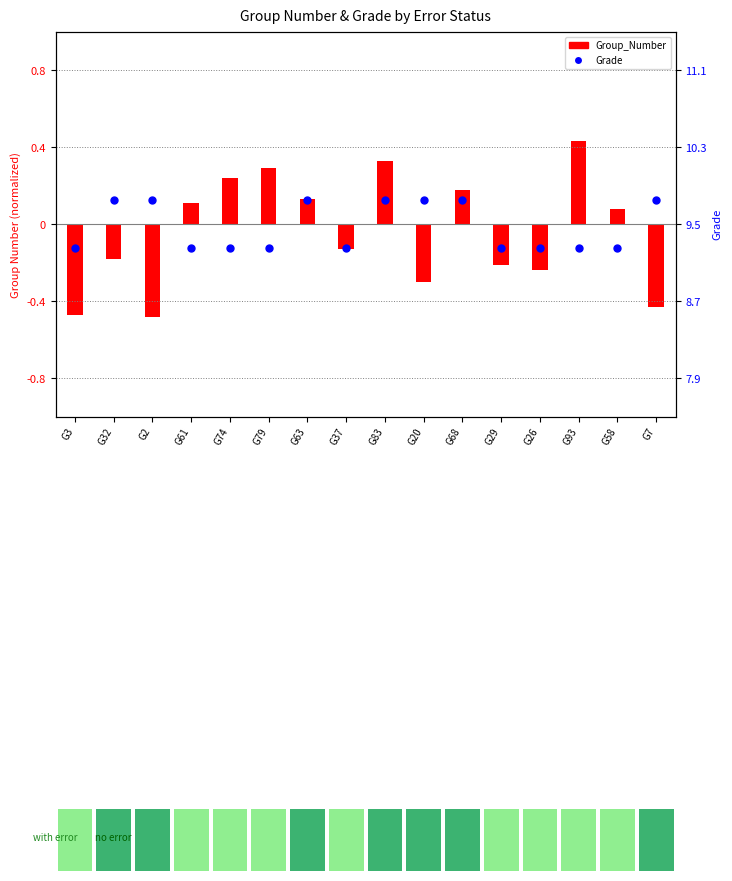

Which series has the widest spread of Y values?

Group_Number